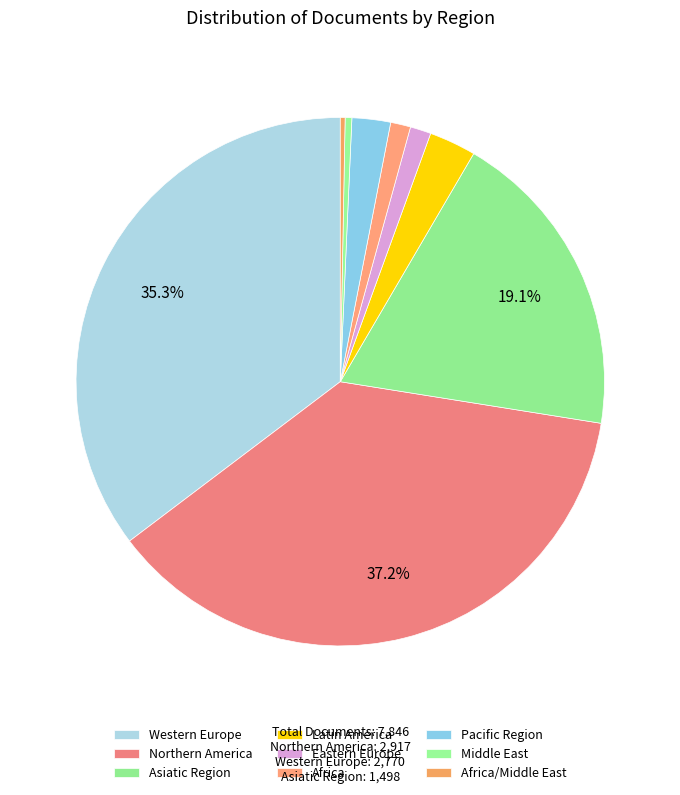

Between Africa and Western Europe, which is larger?

Western Europe